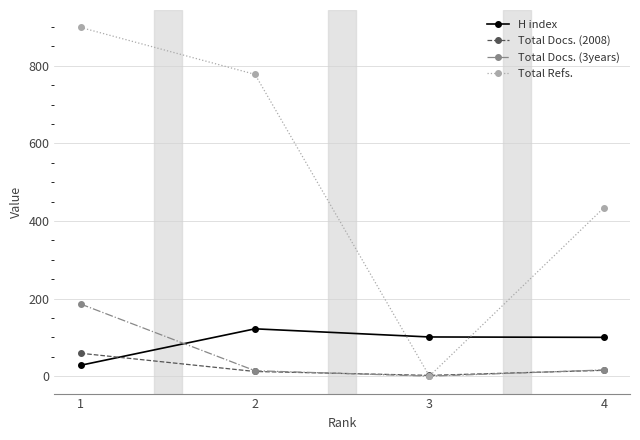

What is the difference between the Total Docs. (2008) values at 3 and 2?

10